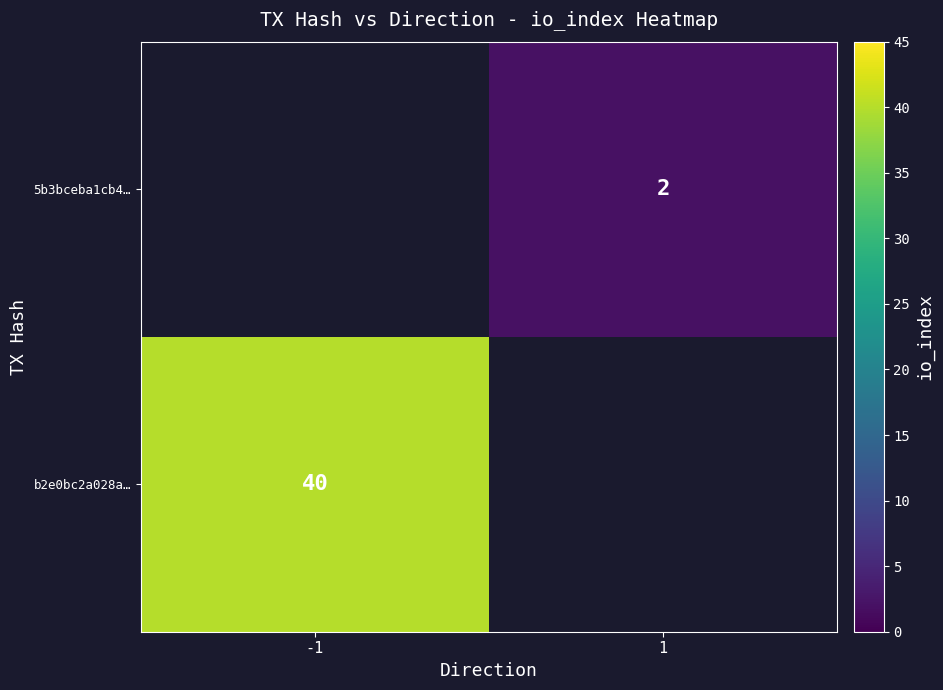

True or false: 5b3bceba1cb4… has a value of 2 at 1.

True